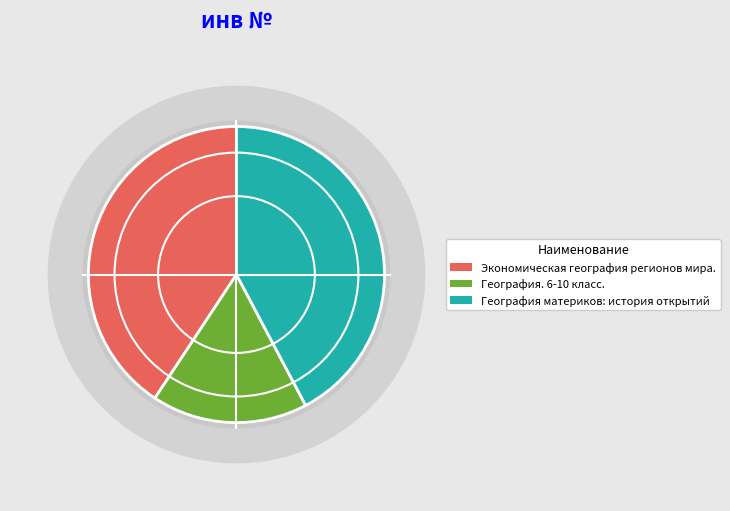

Which category has the smallest portion of the pie?

География. 6-10 класс.